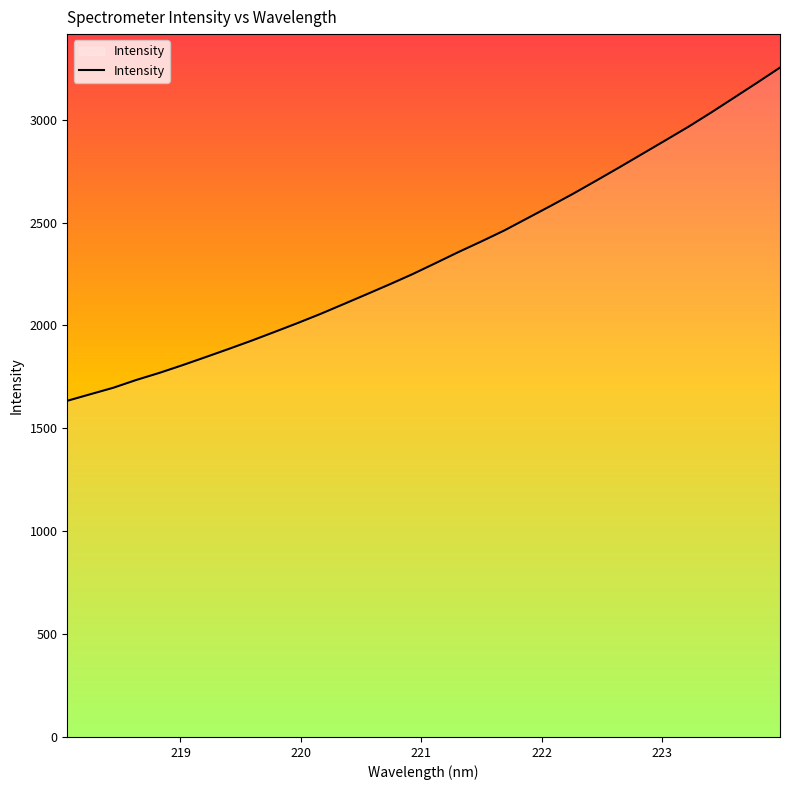

What is the smallest value displayed?

1634.0